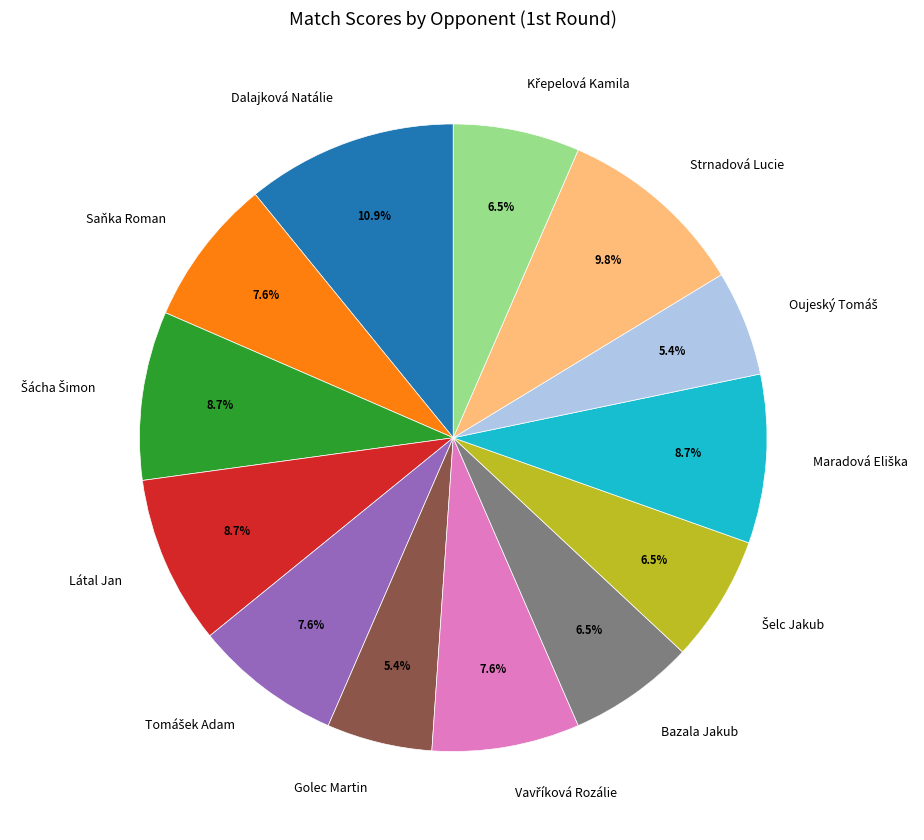

Which category has the biggest portion of the pie?

Dalajková Natálie